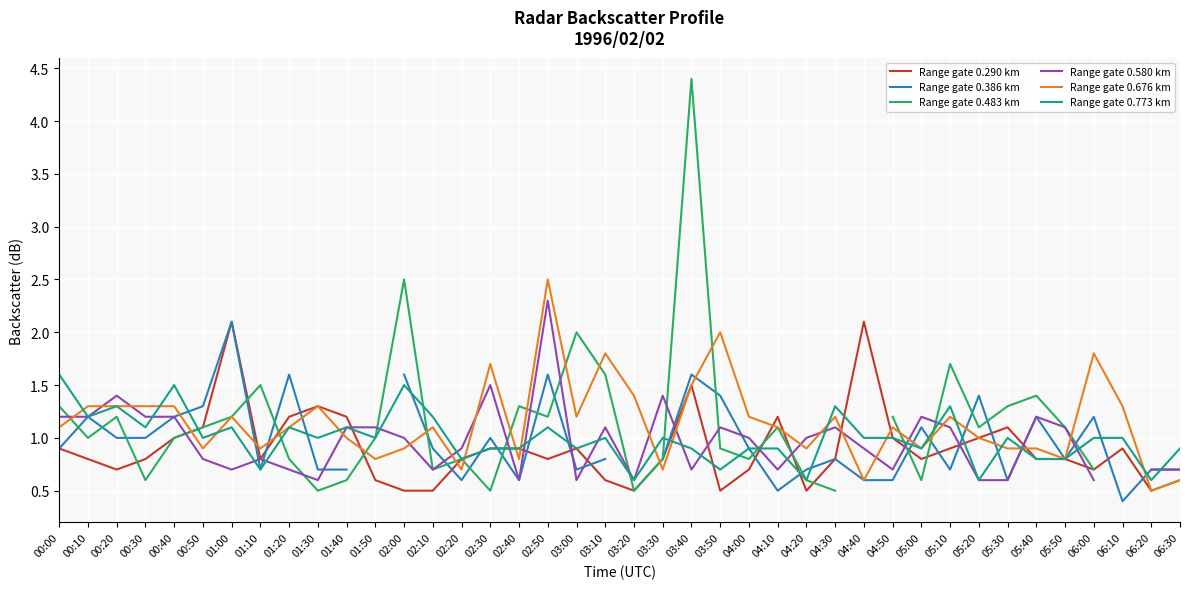

Read the Range gate 0.773 km value at 03:20.

0.6